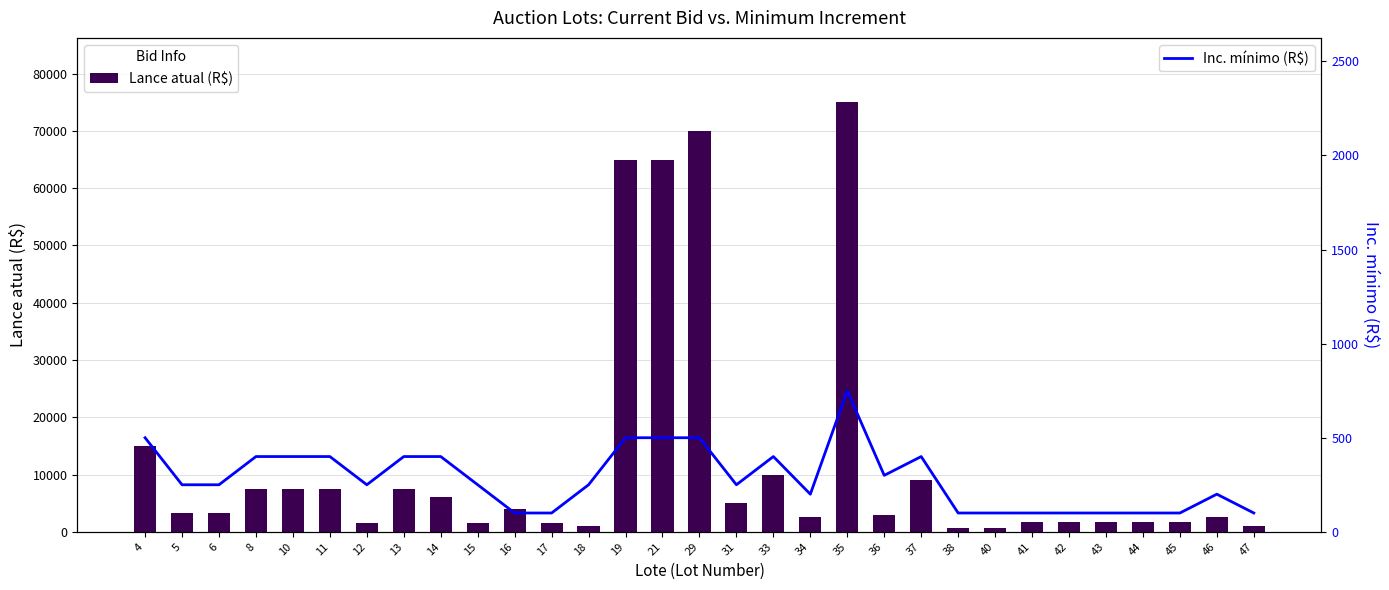

Count the number of categories in the chart.

31